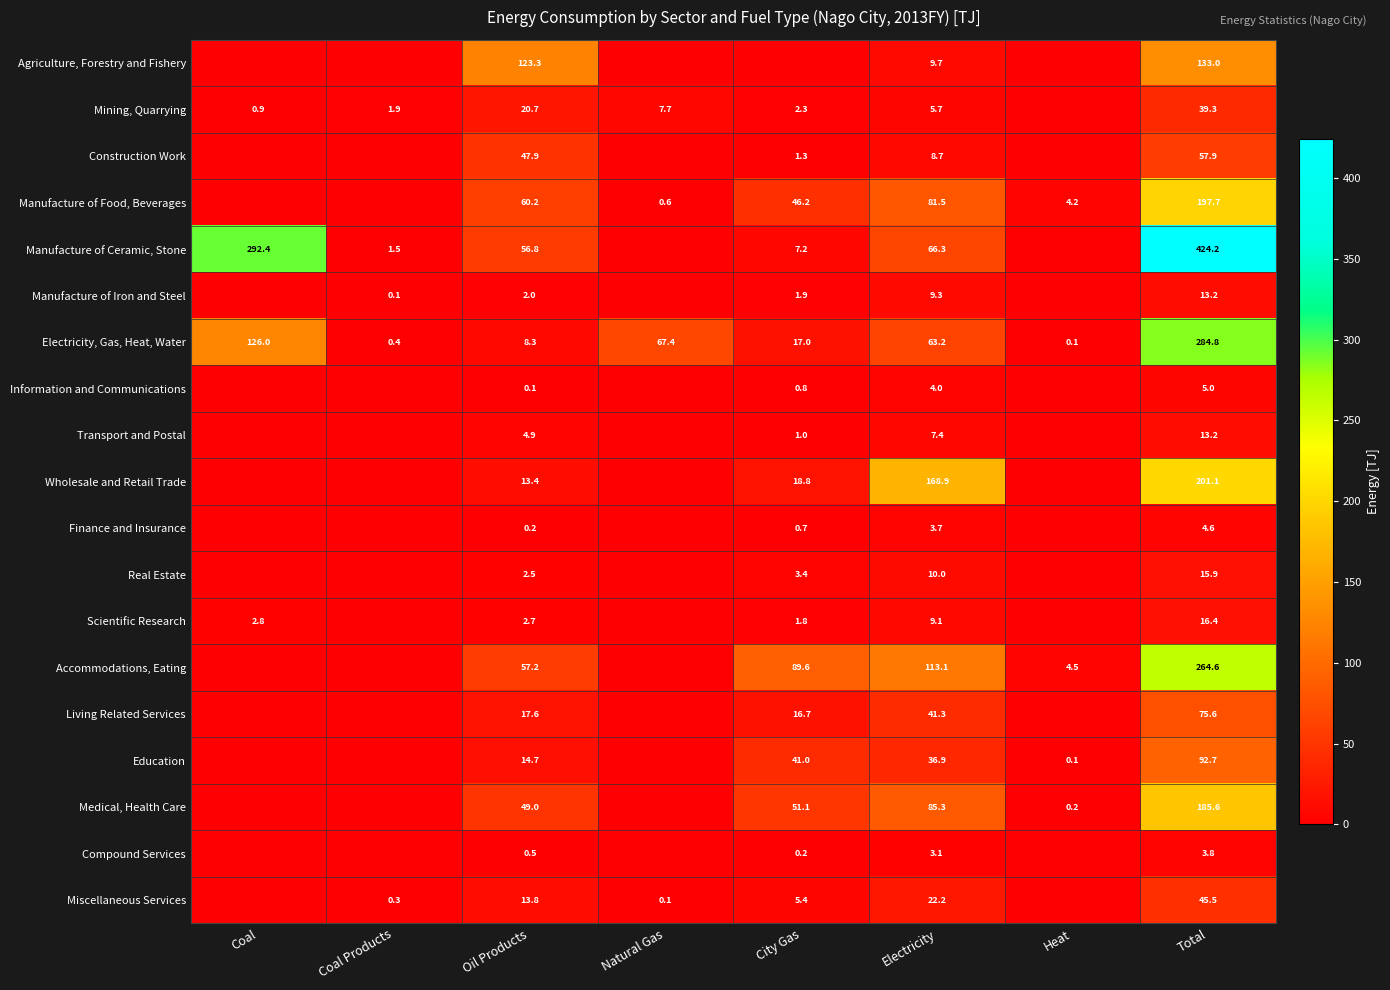

The Scientific Research series shows 9.1 at Electricity. True or false?

True